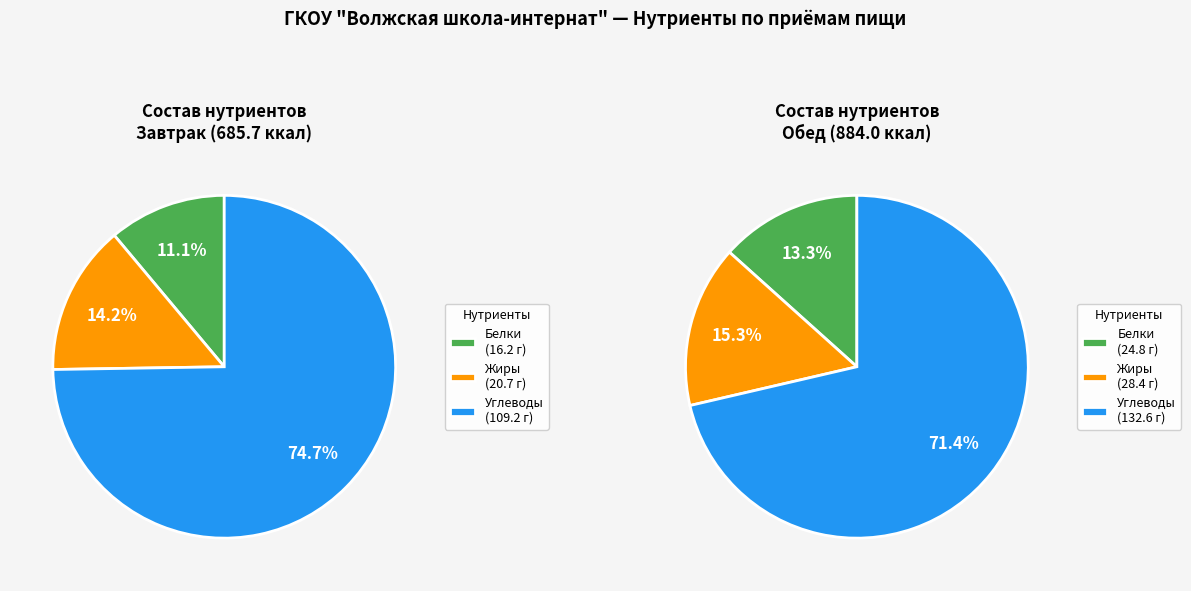

To the nearest percent, what is the combined percentage of Завтрак and Обед?

100%